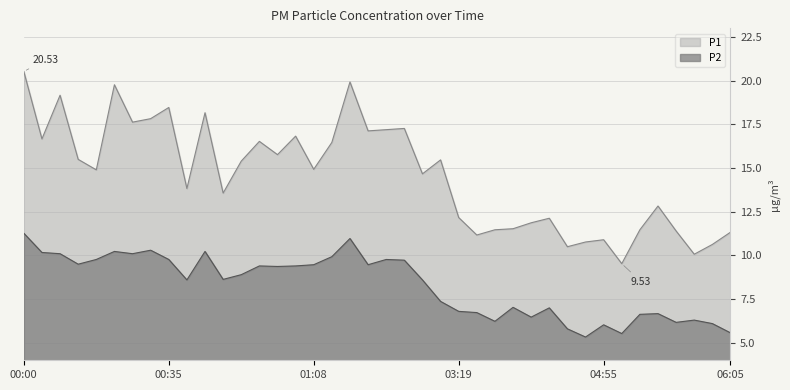

True or false: P1 and P2 intersect in this chart.

False